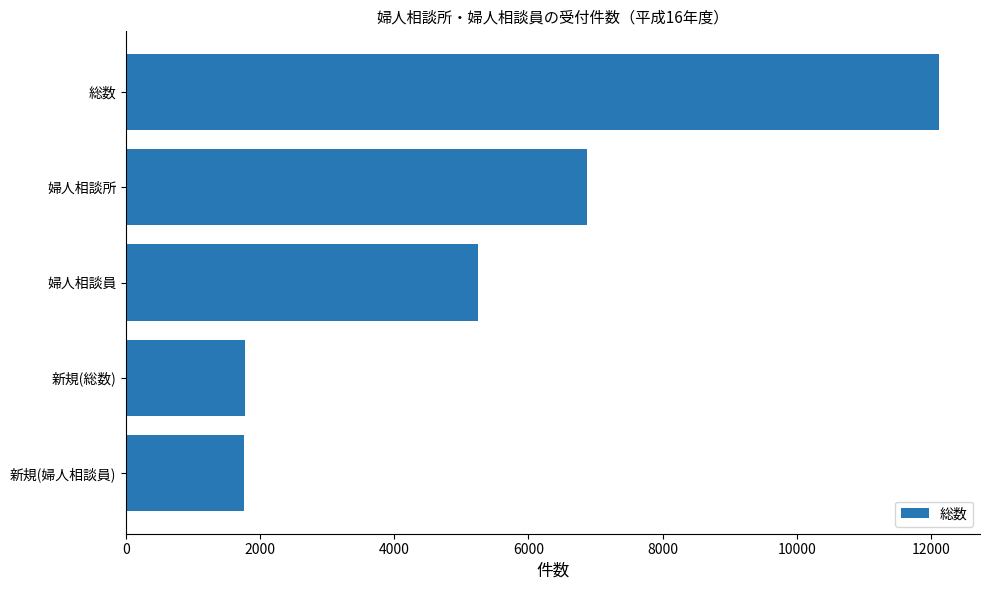

How many values are below 5249?

2